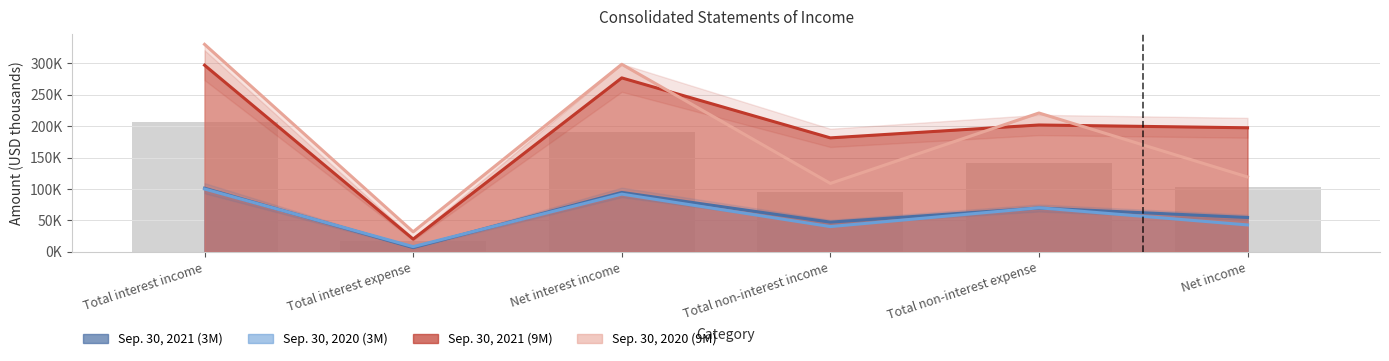

How many categories are shown in the chart?

6